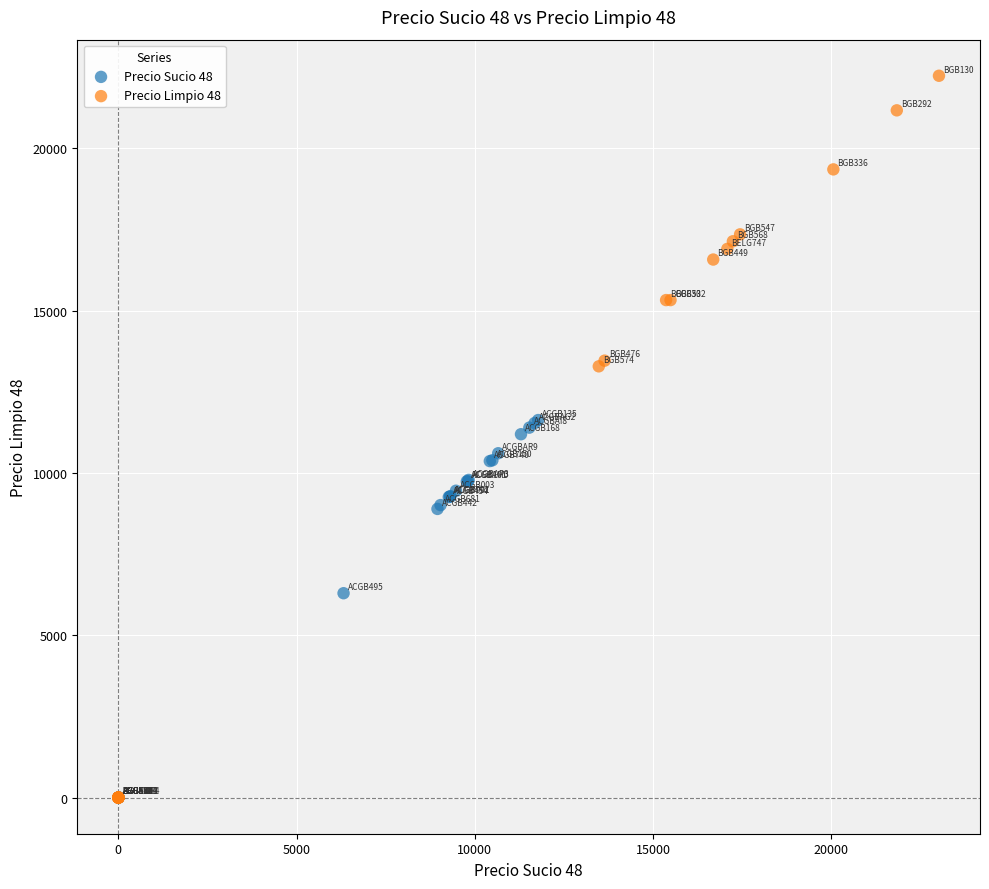

Which series reaches the maximum Y coordinate?

Precio Limpio 48